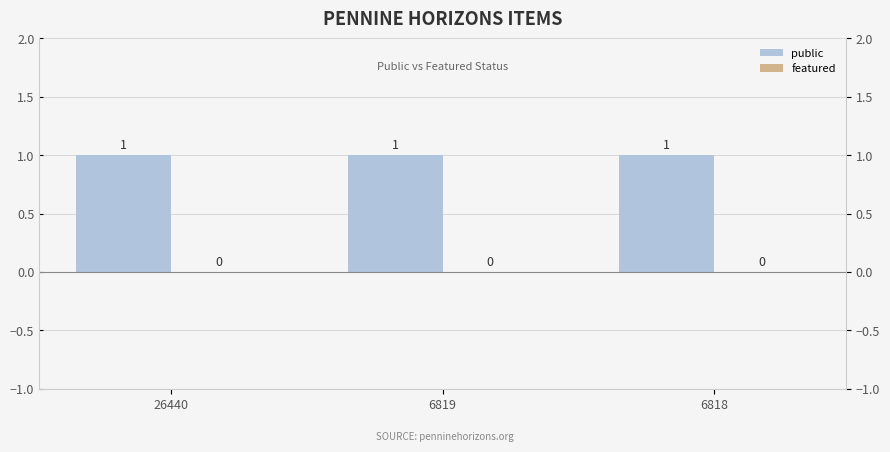

What is the sum of the public values at 6819 and 26440?

2